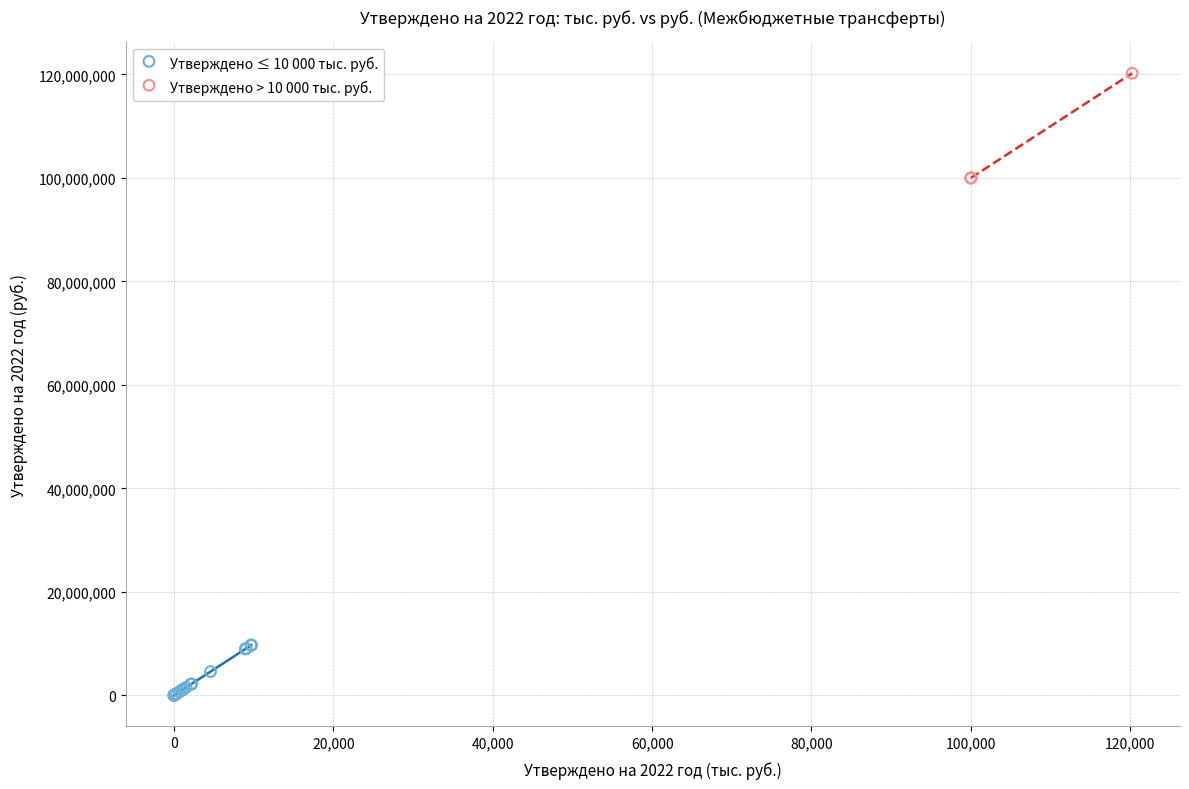

Which series has the widest spread of Y values?

Утверждено > 10 000 тыс. руб.